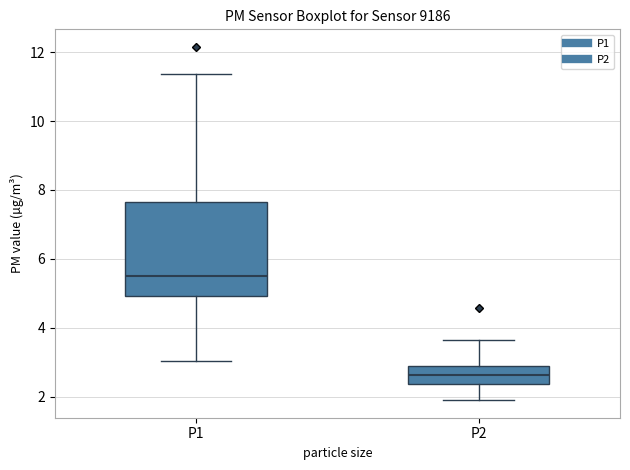

Reading left to right, transcribe this box plot: for each box, give where its median line is, the range the box spans, and where its two whiskers end, as read against the y-axis. The values are not printed on the chart, so give them approximately, as read against the axis.

P1: median 5.4, box 5.0 to 7.6, whiskers 3.0 to 11.4
P2: median 2.6, box 2.4 to 2.8, whiskers 2.0 to 3.6